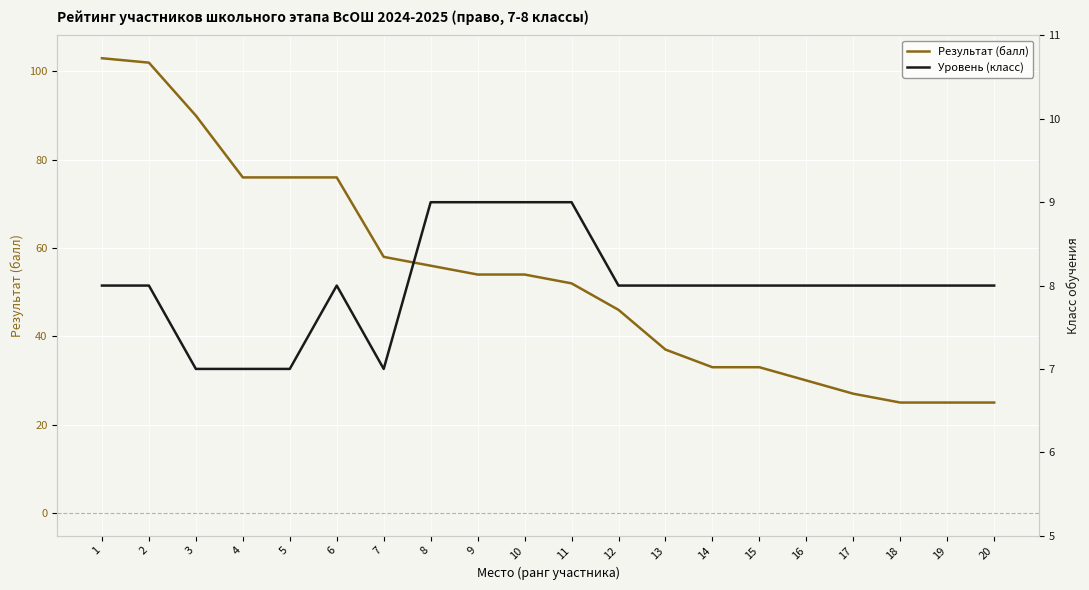

True or false: Уровень (класс) and Результат (балл) cross at least once.

False